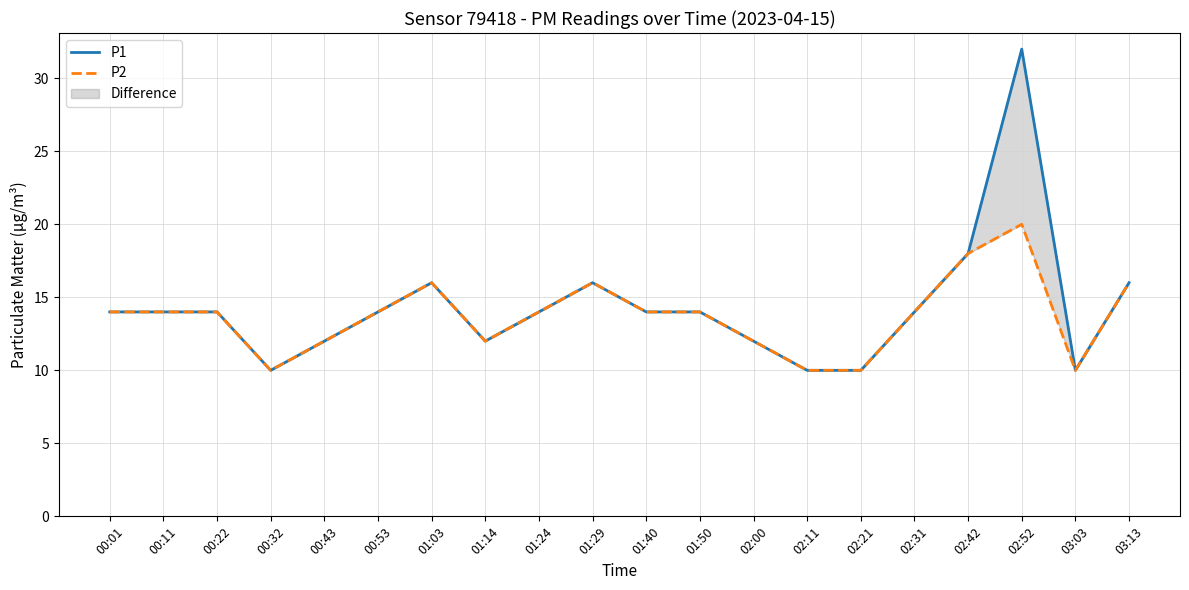

What is the average value of the P2 series?

14